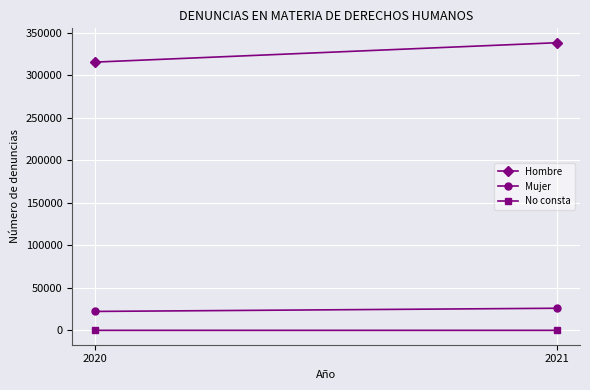

What is the spread (max minus min) of values at 2020?

315498